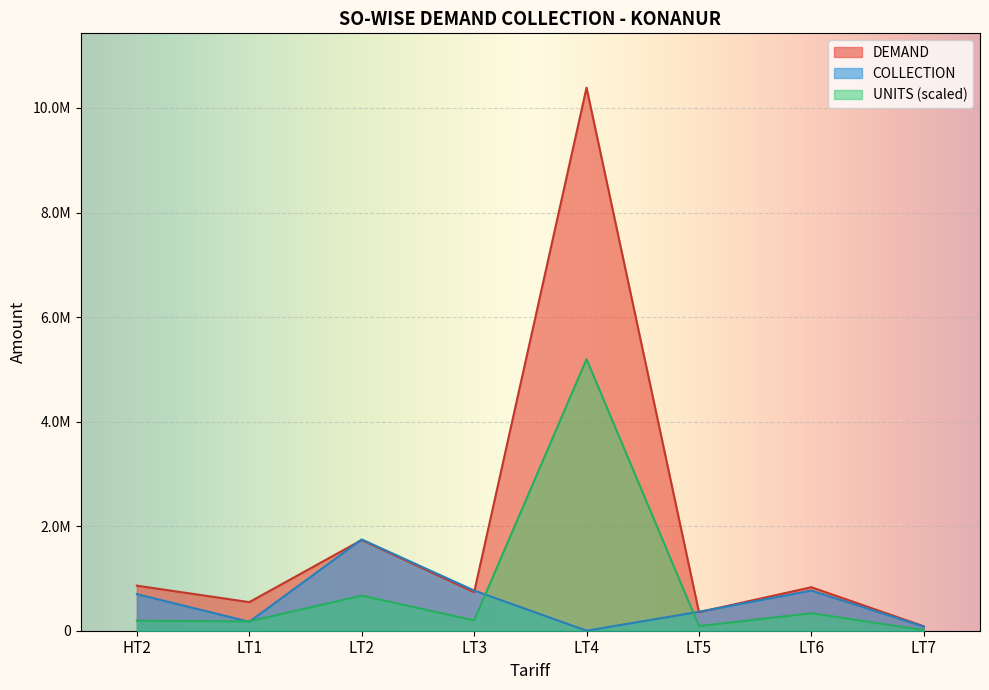

In COLLECTION, how many points are lower than both neighbors (excluding endpoints)?

2